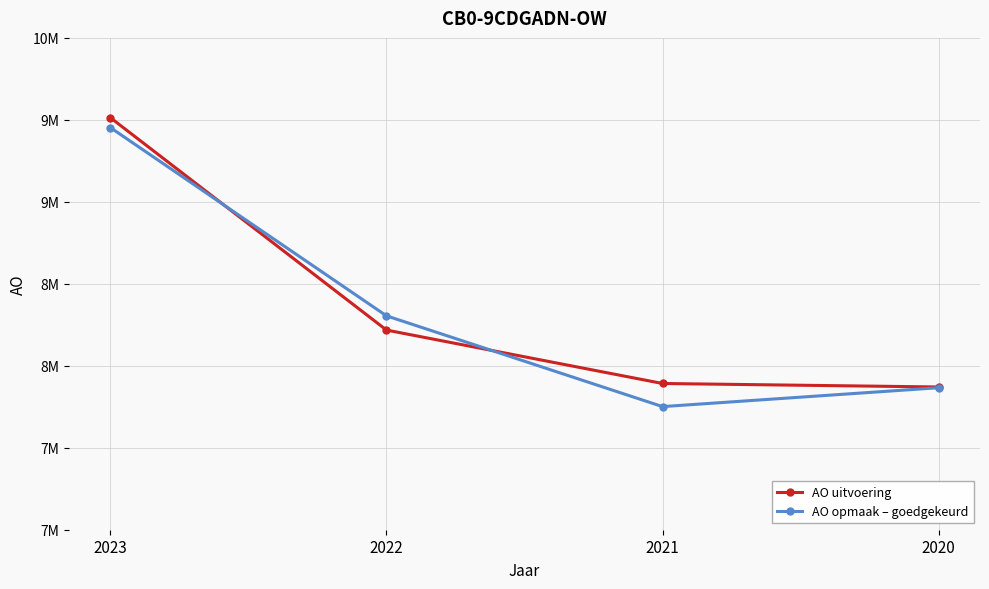

What is the value of the AO opmaak – goedgekeurd point at the 1st from the left?

9452698